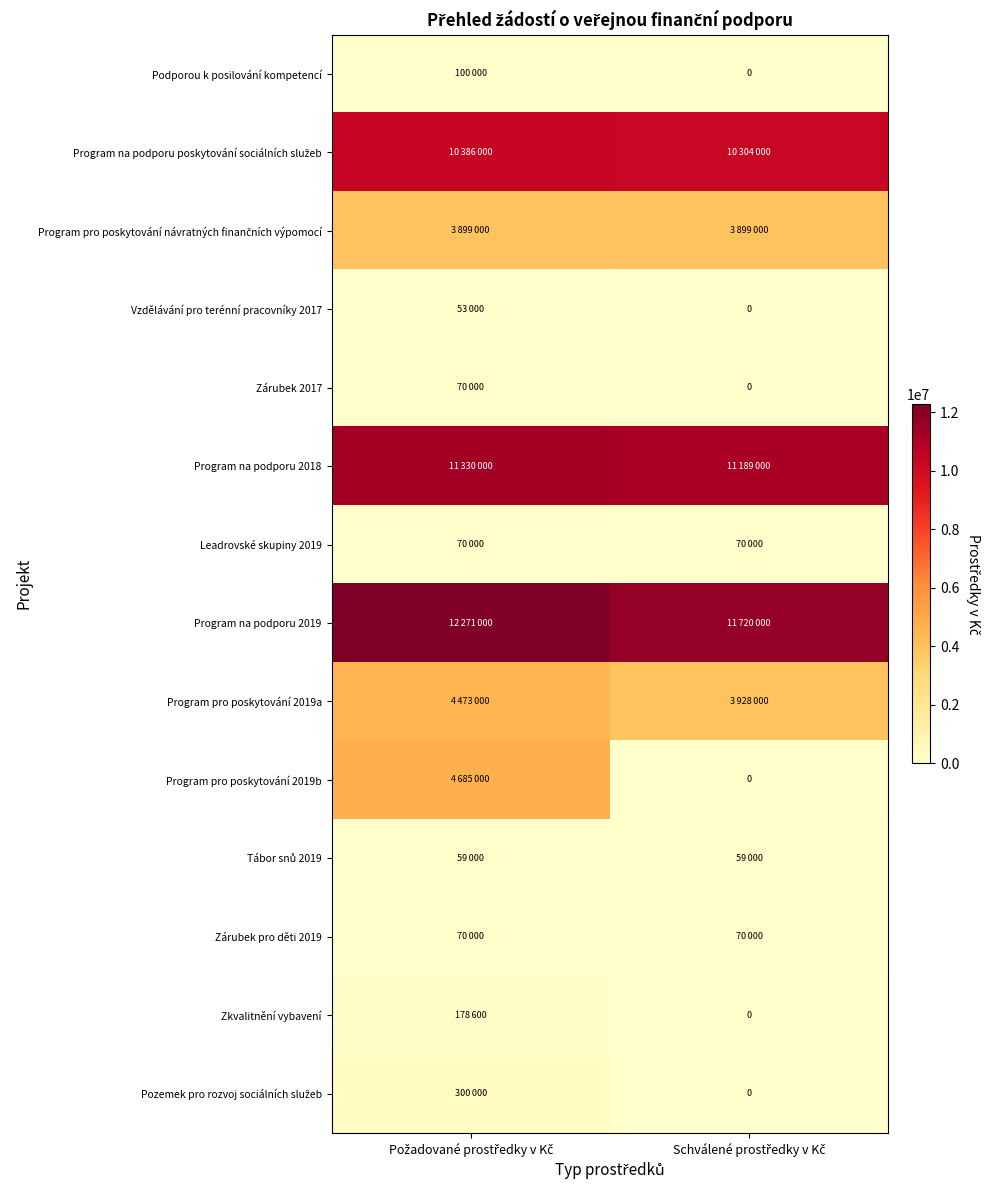

What is the difference between the maximum and minimum values in the Vzdělávání pro terénní pracovníky 2017 series?

53000